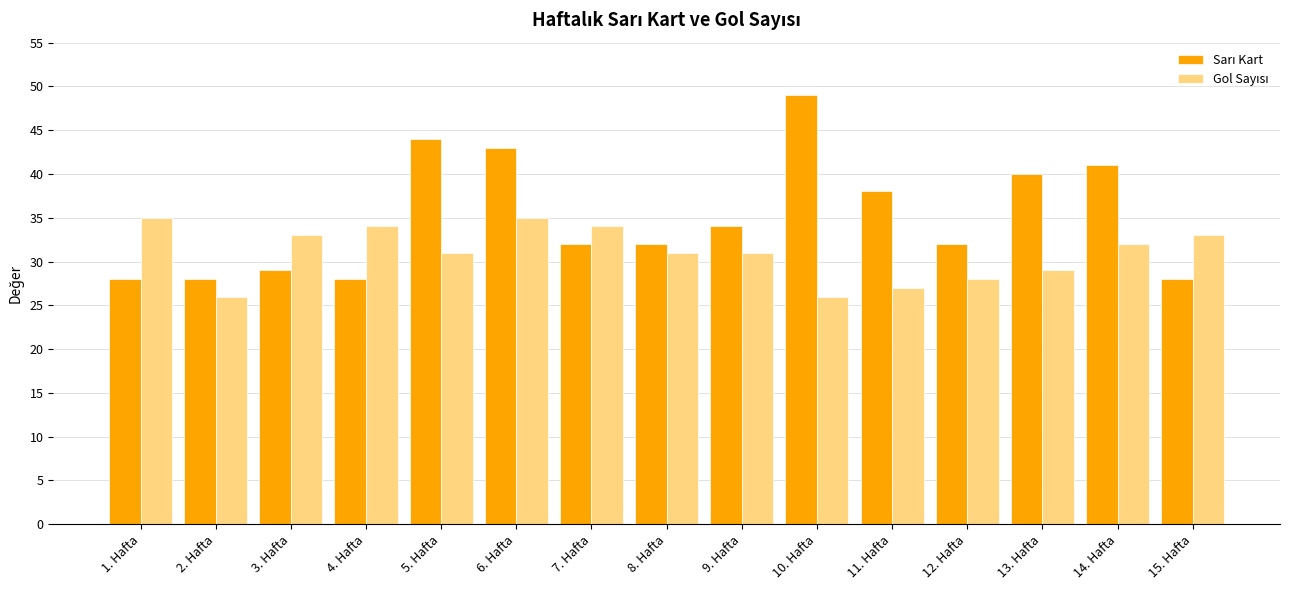

What is the total value across all series at 10. Hafta?

75